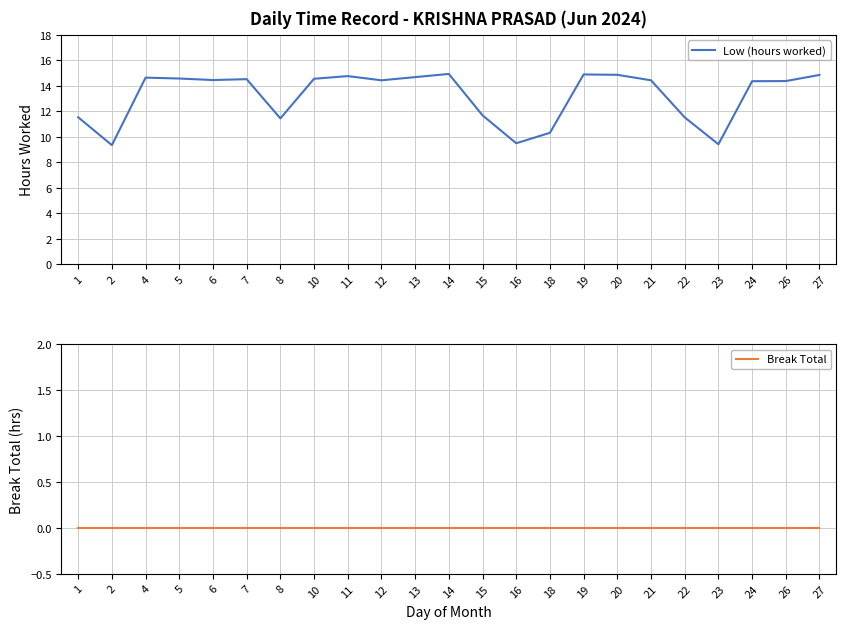

Reading left to right, extract all data points from this chart.

Low (hours worked): 1=11.5	2=9.3	4=14.6	5=14.6	6=14.4	7=14.5	8=11.4	10=14.6	11=14.8	12=14.4	13=14.7	14=14.9	15=11.7	16=9.5	18=10.3	19=14.9	20=14.9	21=14.4	22=11.5	23=9.4	24=14.4	26=14.4	27=14.8
Break Total: 1=0.0	2=0.0	4=0.0	5=0.0	6=0.0	7=0.0	8=0.0	10=0.0	11=0.0	12=0.0	13=0.0	14=0.0	15=0.0	16=0.0	18=0.0	19=0.0	20=0.0	21=0.0	22=0.0	23=0.0	24=0.0	26=0.0	27=0.0